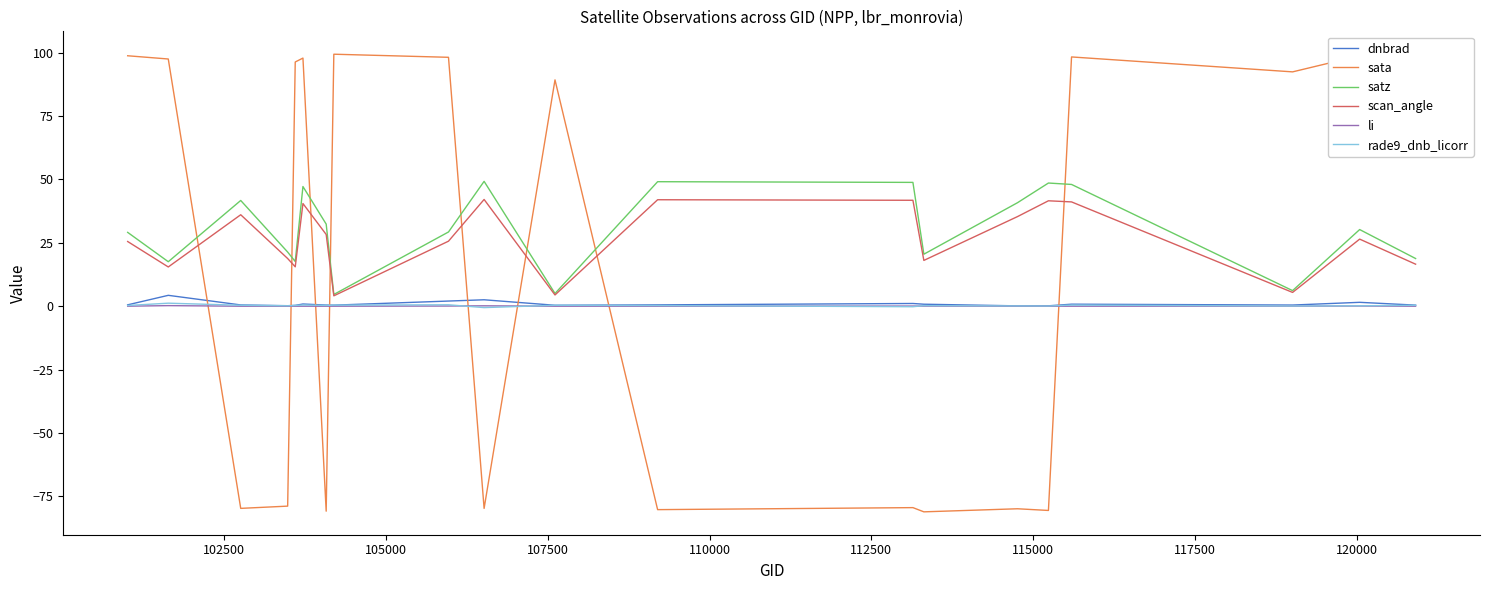

Which series has the widest spread of values?

sata